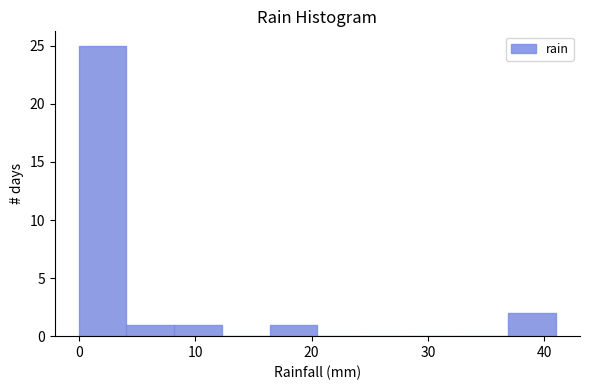

Which range on the x-axis has the tallest bar?

0.0 to 4.1